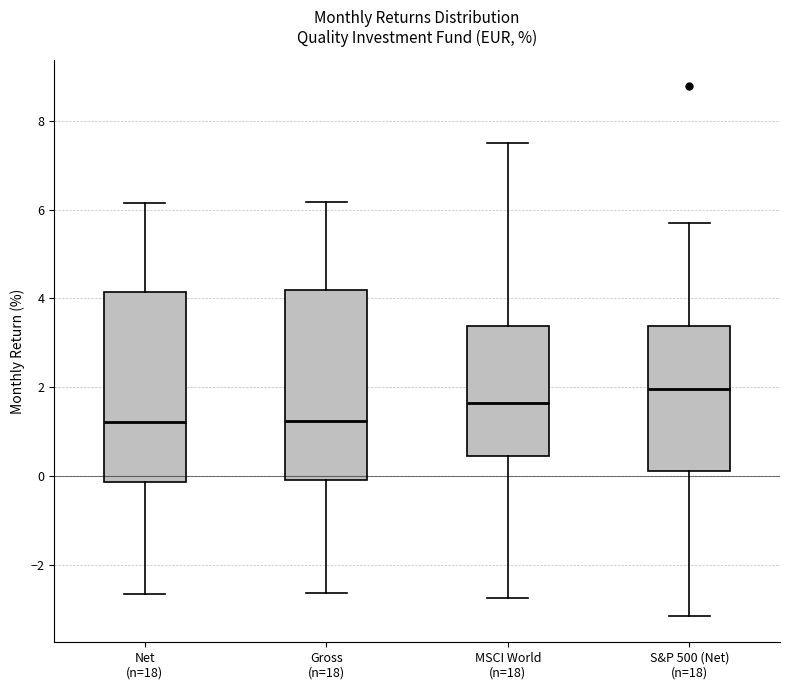

Where is the upper edge of the box for MSCI World (n=18) on the y-axis? The values are not printed on the chart, so give them approximately, as read against the axis.

3.4